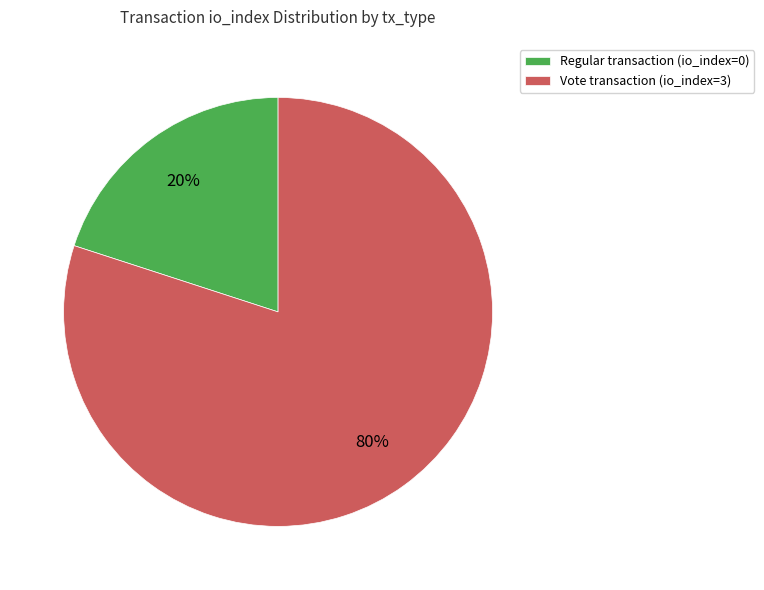

Is the sum of Regular transaction (io_index=0) and Vote transaction (io_index=3) greater than half?

Yes